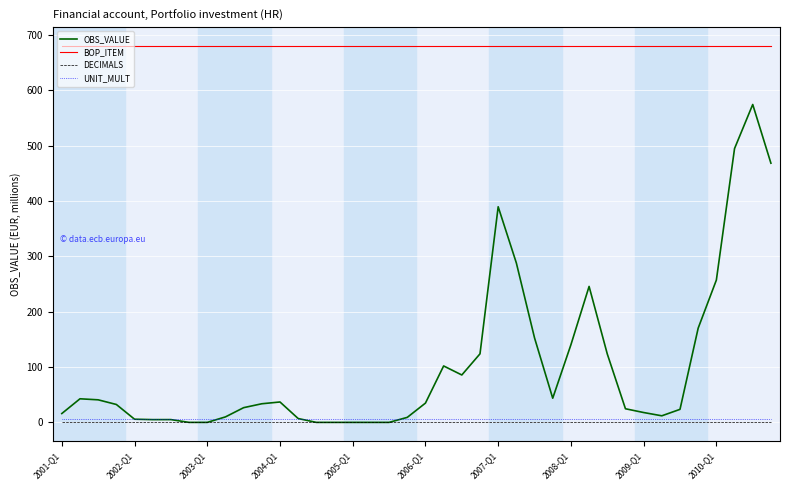

Which series has the largest range (max minus min)?

OBS_VALUE